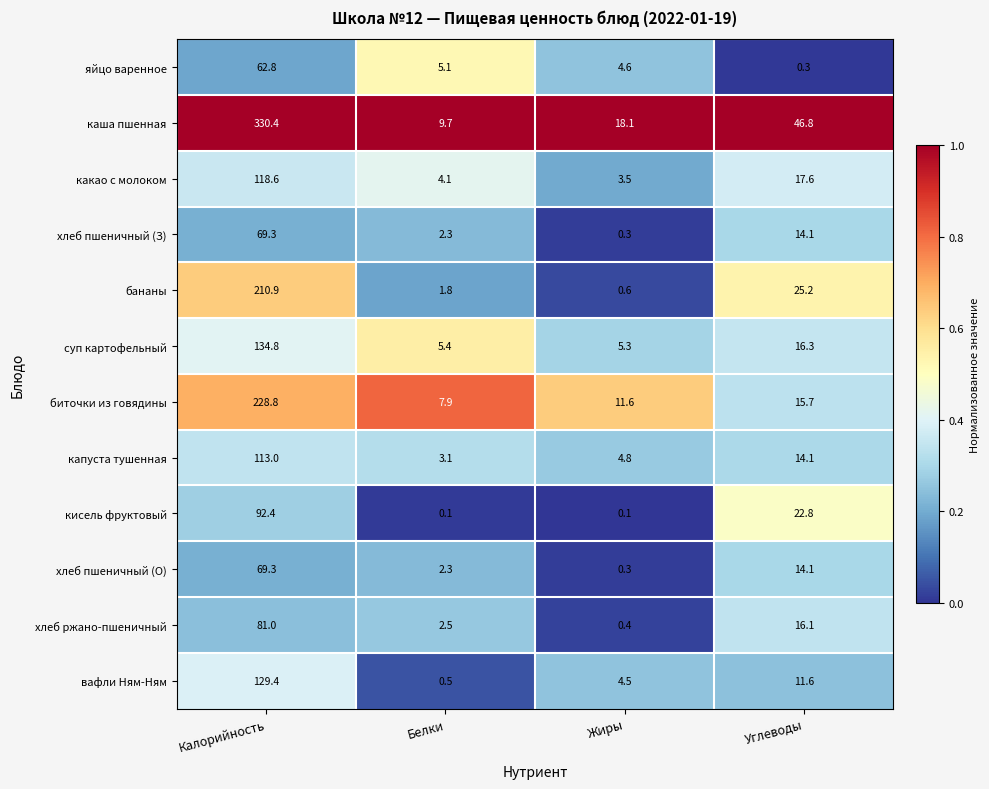

Which label corresponds to the largest value in the chart?

Калорийность